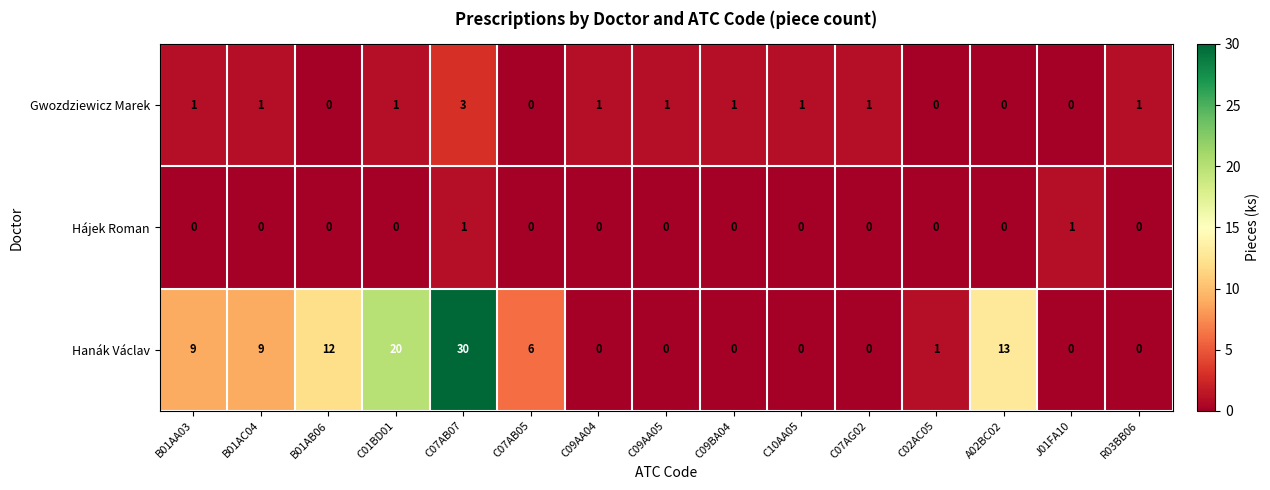

Which series has the widest spread of values?

Hanák Václav